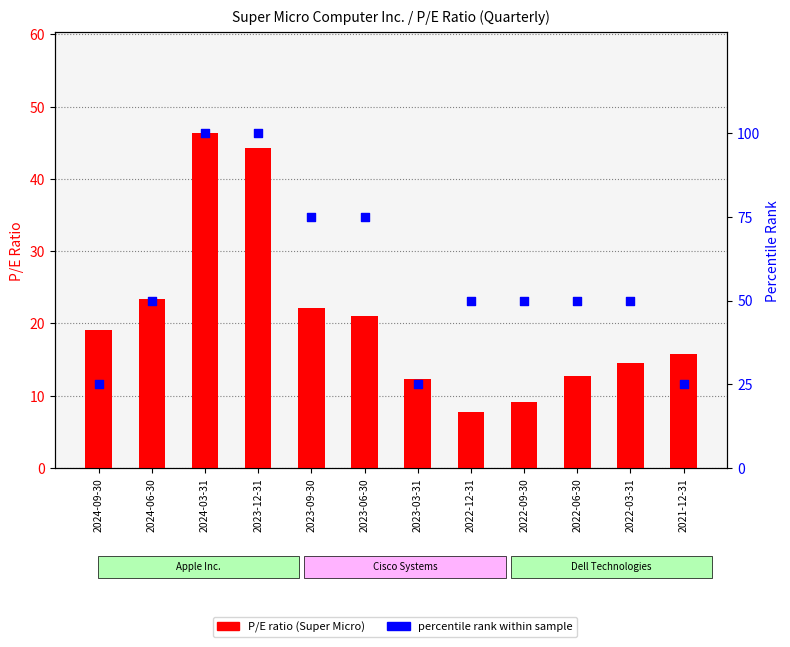

What is the total value across all series at 2022-09-30?

59.1